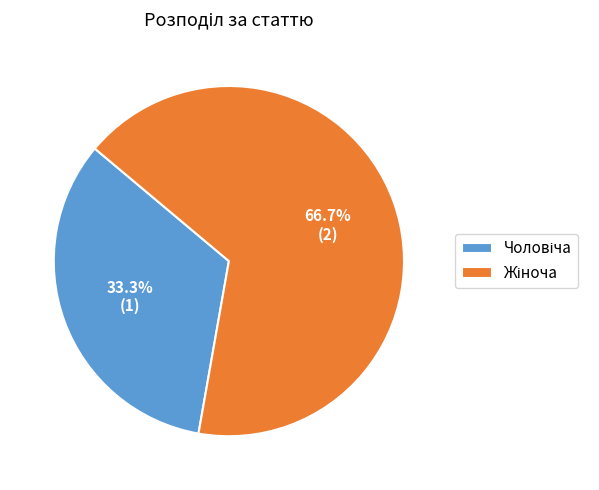

Is there a majority slice in this chart?

Yes